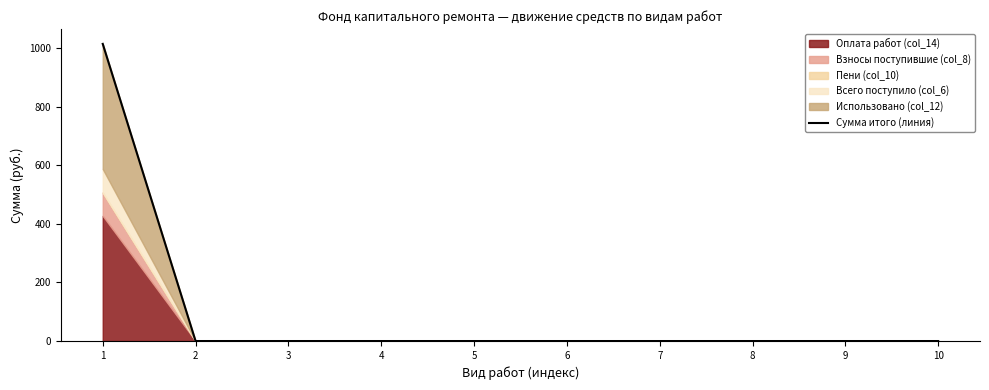

Reading right to left, list all the values displayed in this chart.

10=0.0	9=0.0	8=0.0	7=0.0	6=0.0	5=0.0	4=0.0	3=0.0	2=0.0	1=1014.4